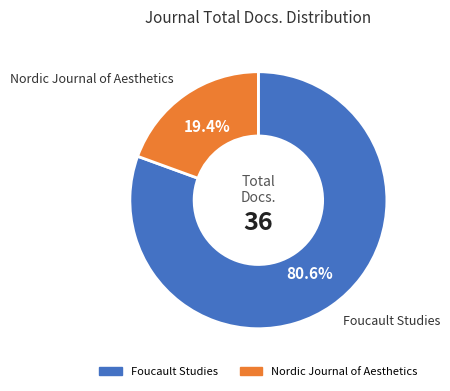

Rank the categories by value from highest to lowest.

Foucault Studies, Nordic Journal of Aesthetics